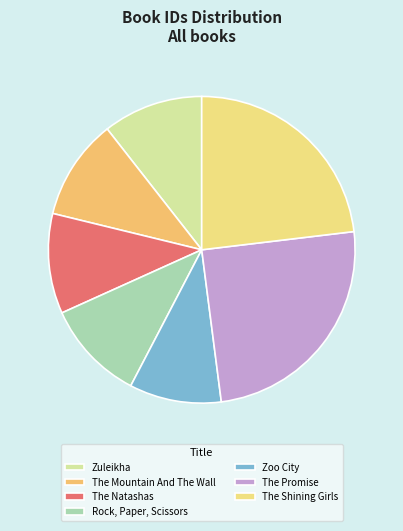

To the nearest percent, what portion does The Natashas represent?

11%